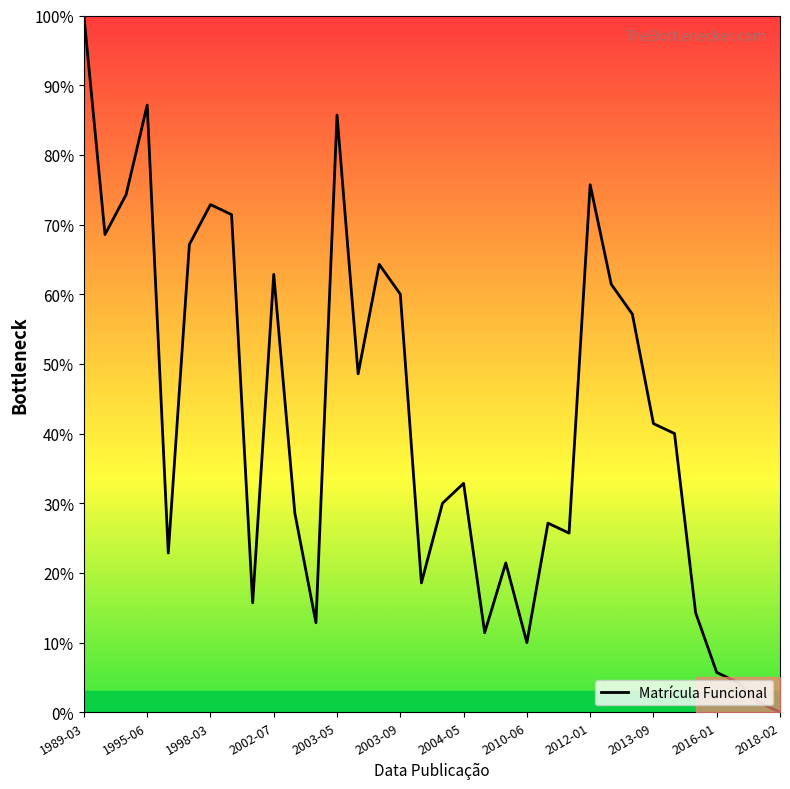

What is the difference between the maximum and minimum values?

100.0